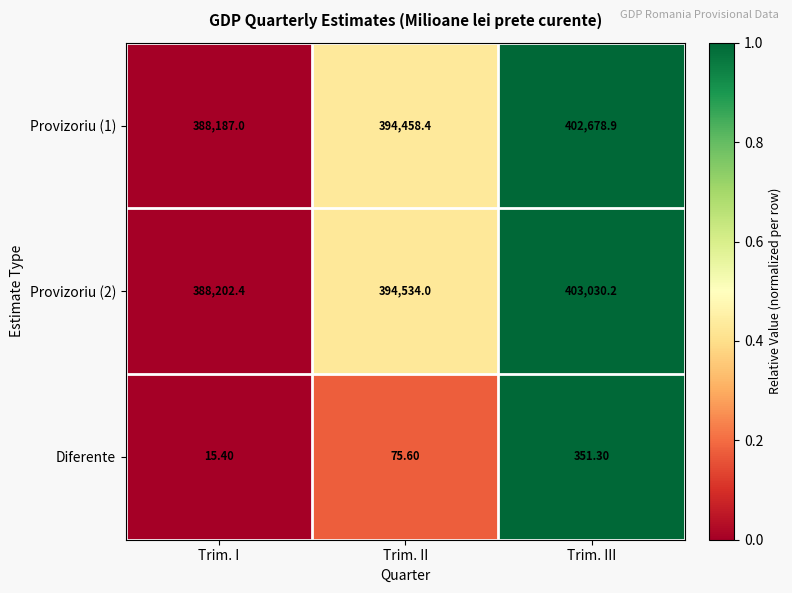

What is the spread (max minus min) of values at Trim. III?

402678.9